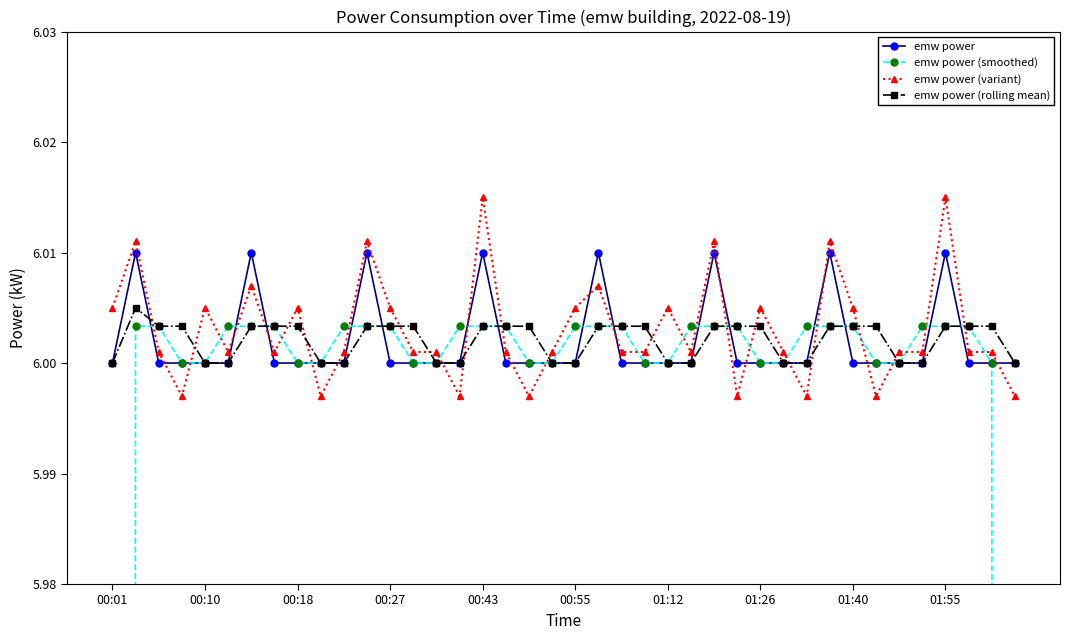

How many times do emw power (smoothed) and emw power (variant) cross each other?

26